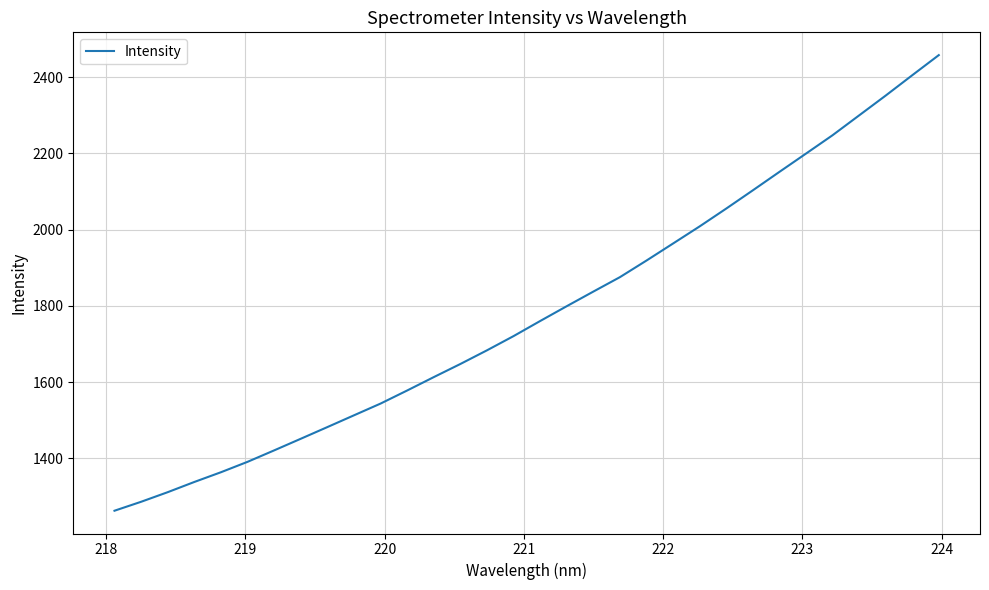

What is the maximum value shown in the chart?

2457.5